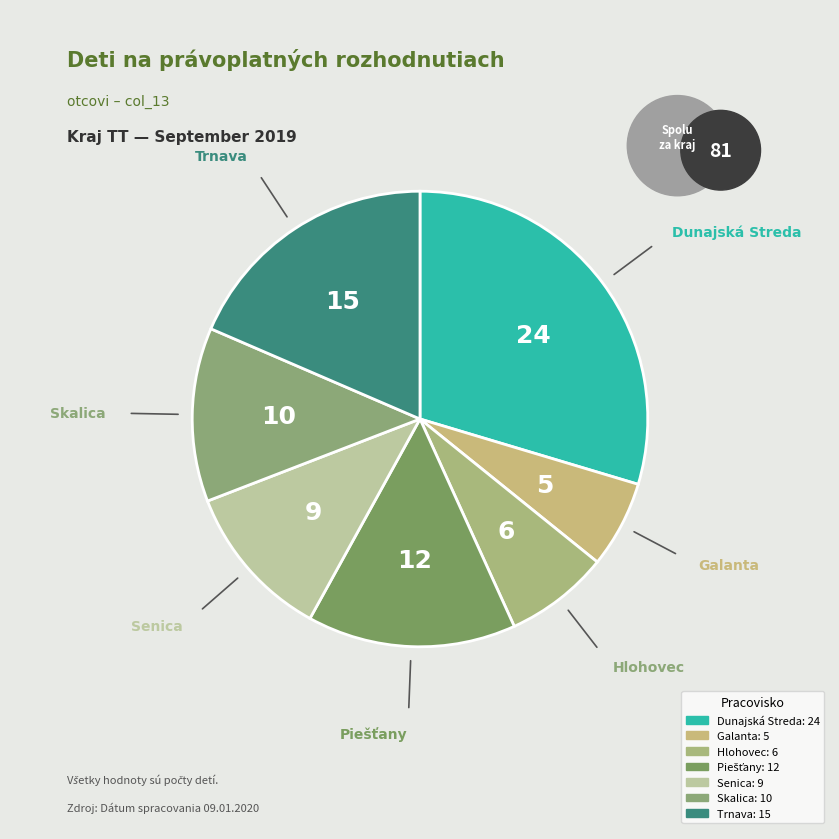

How many segments does this pie chart have?

7